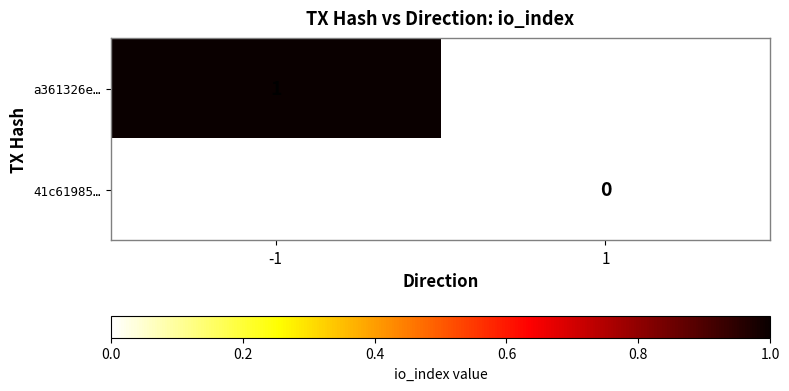

Is the value of a361326e… at -1 greater than the value of 41c61985… at 1?

Yes